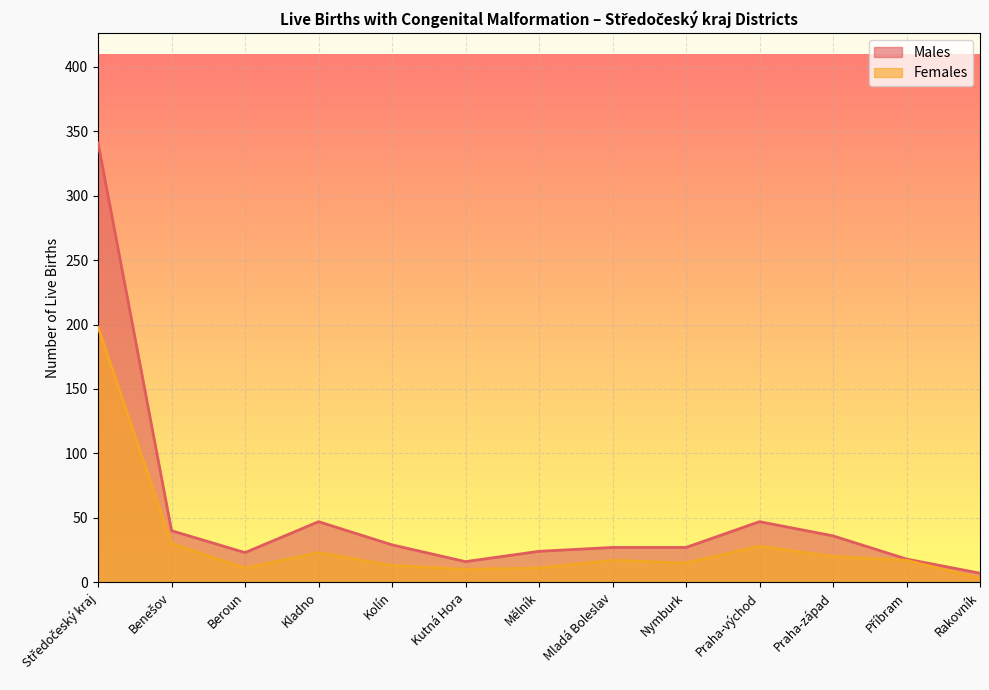

Reading right to left, list all the values displayed in this chart.

Males: 7	18	36	47	27	27	24	16	29	47	23	40	341
Females: 3	17	20	28	15	17	11	10	13	23	11	30	198